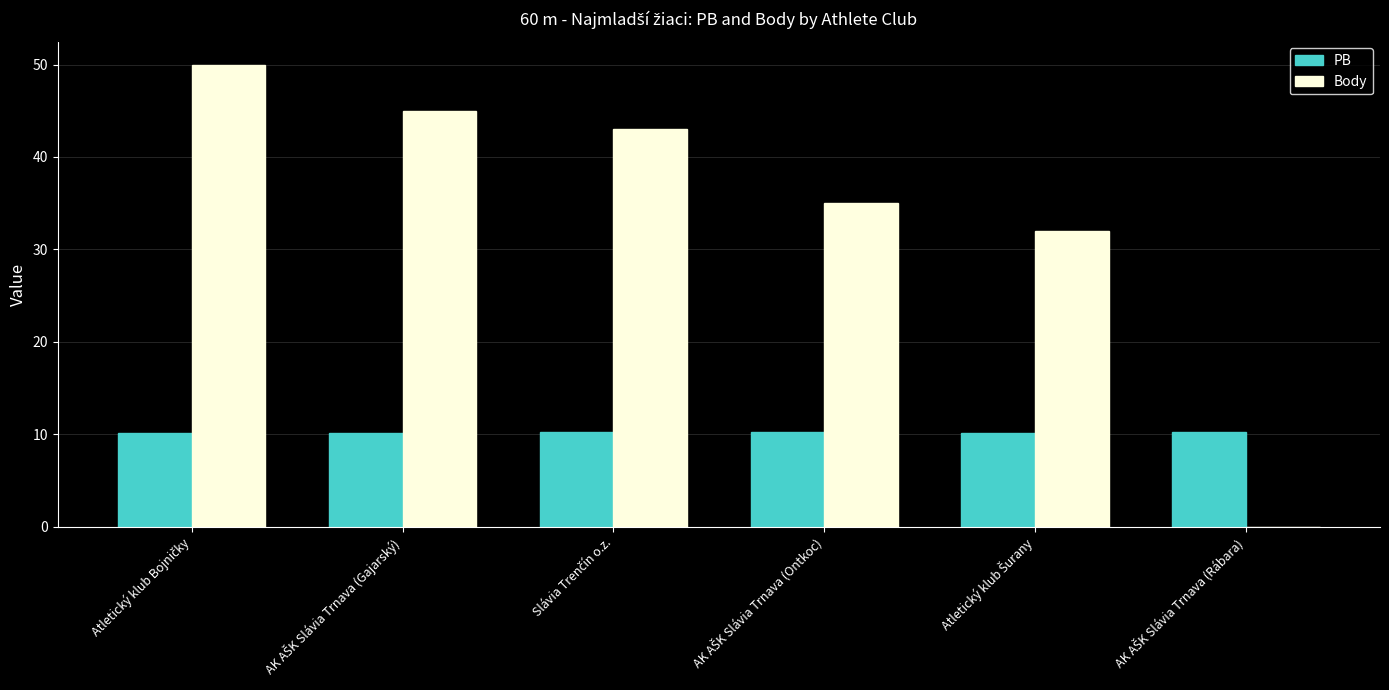

How many positive values does the Body series have?

5